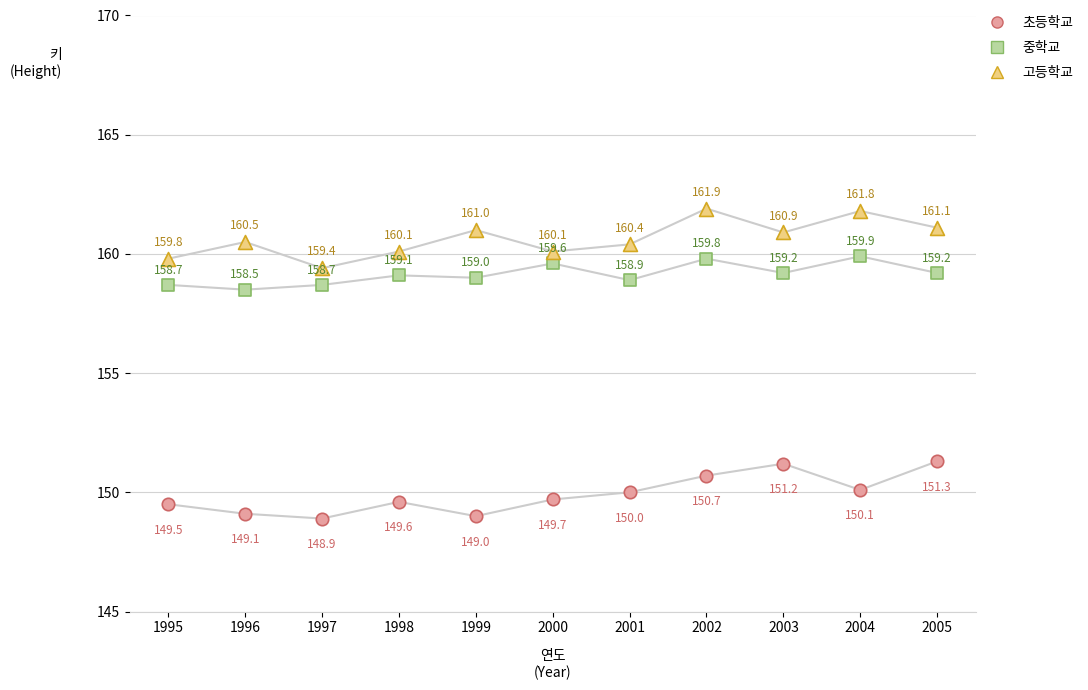

Which series contains the lowest Y value?

초등학교